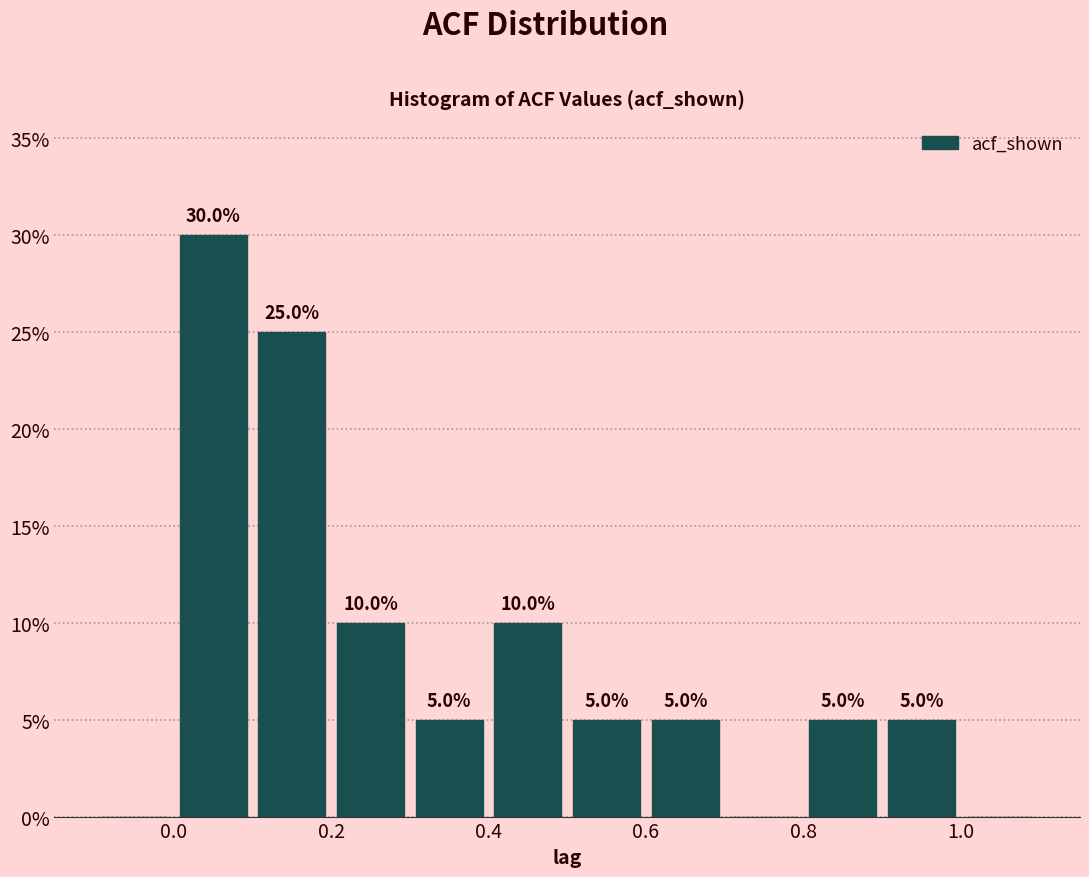

Which range on the x-axis has the tallest bar?

0.0 to 0.1